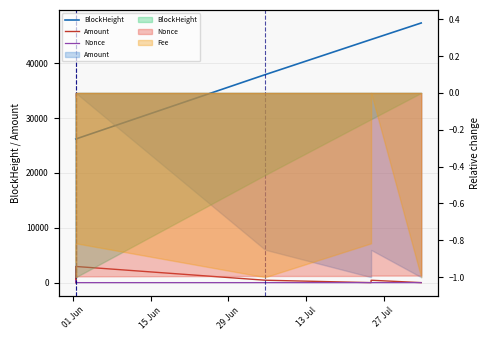

Reading left to right, transcribe all the data shown in this chart.

BlockHeight: 26181.0	26184.0	26186.0	26194.0	26195.0	37904.0	44307.0	44311.0	47320.0
Amount: 1.9	2946.3	2.0	2.0	2943.0	440.0	2.0	437.0	1.0
Nonce: 453.0	464.0	0.0	1.0	2.0	3.0	3.0	4.0	4.0